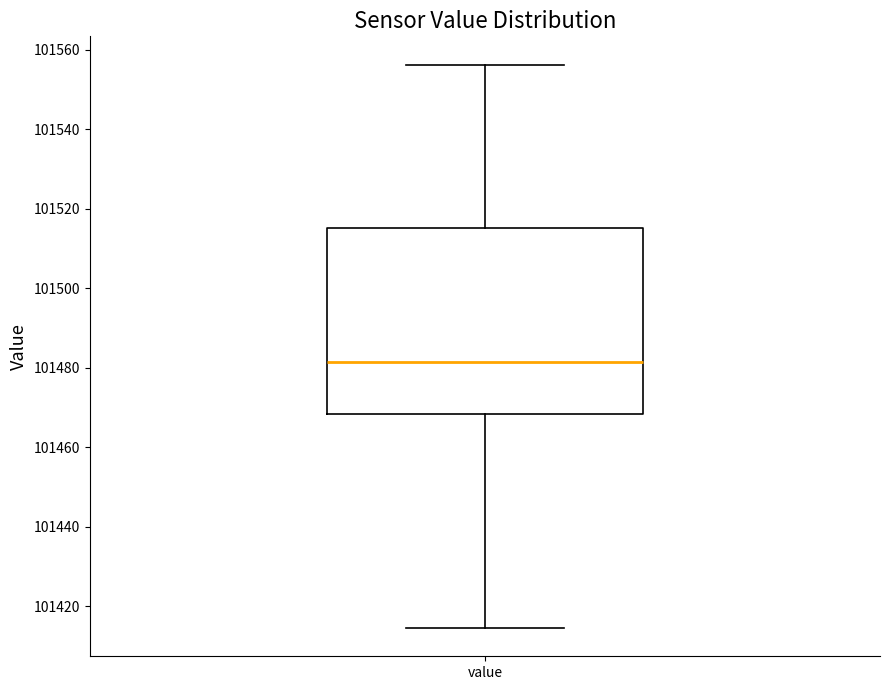

Read this box plot against the y-axis: the position of the median line, the range covered by the box, and the ends of both whiskers. The values are not printed on the chart, so give them approximately, as read against the axis.

median 101482, box 101468 to 101516, whiskers 101414 to 101556